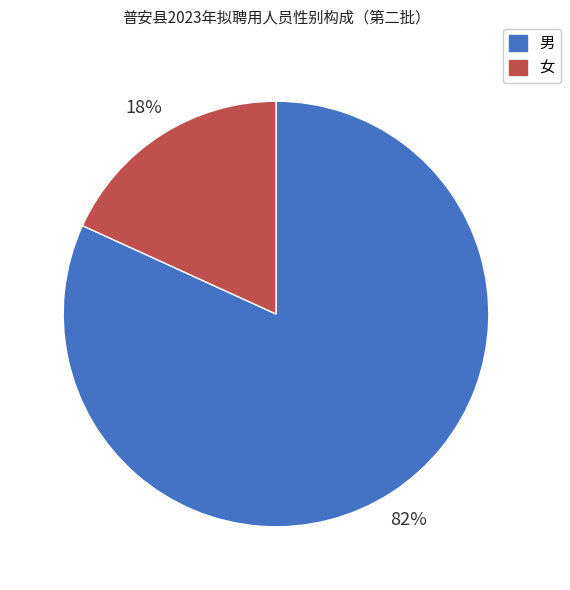

How many slices are in this pie chart?

2